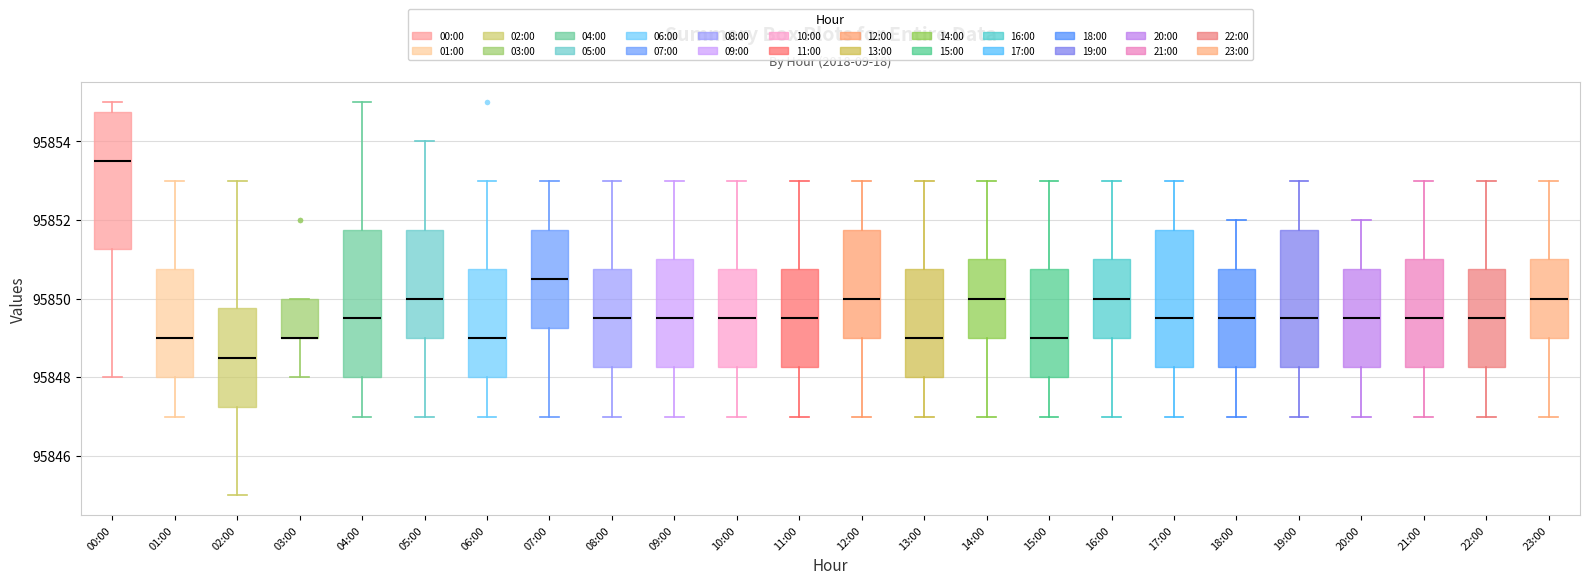

Reading left to right, read every box against the y-axis: the position of its median line, the range the box covers, and the ends of its whiskers. The values are not printed on the chart, so give them approximately, as read against the axis.

00:00: median 95853.6, box 95851.2 to 95854.8, whiskers 95848.0 to 95855.0
01:00: median 95849.0, box 95848.0 to 95850.8, whiskers 95847.0 to 95853.0
02:00: median 95848.6, box 95847.2 to 95849.8, whiskers 95845.0 to 95853.0
03:00: median 95849.0 (drawn on the box's lower edge), box 95849.0 to 95850.0, whiskers 95848.0 to 95850.0
04:00: median 95849.6, box 95848.0 to 95851.8, whiskers 95847.0 to 95855.0
05:00: median 95850.0, box 95849.0 to 95851.8, whiskers 95847.0 to 95854.0
06:00: median 95849.0, box 95848.0 to 95850.8, whiskers 95847.0 to 95853.0
07:00: median 95850.6, box 95849.2 to 95851.8, whiskers 95847.0 to 95853.0
08:00: median 95849.6, box 95848.2 to 95850.8, whiskers 95847.0 to 95853.0
09:00: median 95849.6, box 95848.2 to 95851.0, whiskers 95847.0 to 95853.0
10:00: median 95849.6, box 95848.2 to 95850.8, whiskers 95847.0 to 95853.0
11:00: median 95849.6, box 95848.2 to 95850.8, whiskers 95847.0 to 95853.0
12:00: median 95850.0, box 95849.0 to 95851.8, whiskers 95847.0 to 95853.0
13:00: median 95849.0, box 95848.0 to 95850.8, whiskers 95847.0 to 95853.0
14:00: median 95850.0, box 95849.0 to 95851.0, whiskers 95847.0 to 95853.0
15:00: median 95849.0, box 95848.0 to 95850.8, whiskers 95847.0 to 95853.0
16:00: median 95850.0, box 95849.0 to 95851.0, whiskers 95847.0 to 95853.0
17:00: median 95849.6, box 95848.2 to 95851.8, whiskers 95847.0 to 95853.0
18:00: median 95849.6, box 95848.2 to 95850.8, whiskers 95847.0 to 95852.0
19:00: median 95849.6, box 95848.2 to 95851.8, whiskers 95847.0 to 95853.0
20:00: median 95849.6, box 95848.2 to 95850.8, whiskers 95847.0 to 95852.0
21:00: median 95849.6, box 95848.2 to 95851.0, whiskers 95847.0 to 95853.0
22:00: median 95849.6, box 95848.2 to 95850.8, whiskers 95847.0 to 95853.0
23:00: median 95850.0, box 95849.0 to 95851.0, whiskers 95847.0 to 95853.0